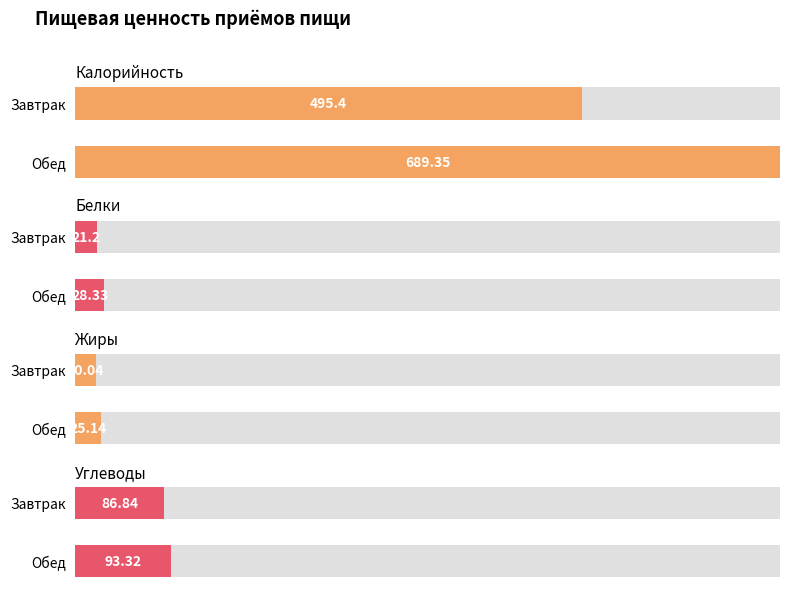

What is the label of the 1st bar from the left?

Завтрак